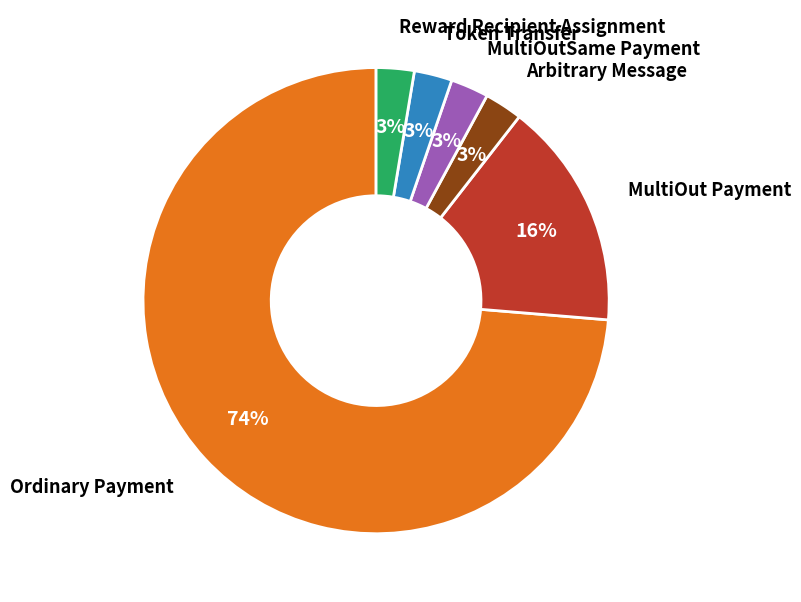

Is the sum of Reward Recipient Assignment and Token Transfer greater than half?

No